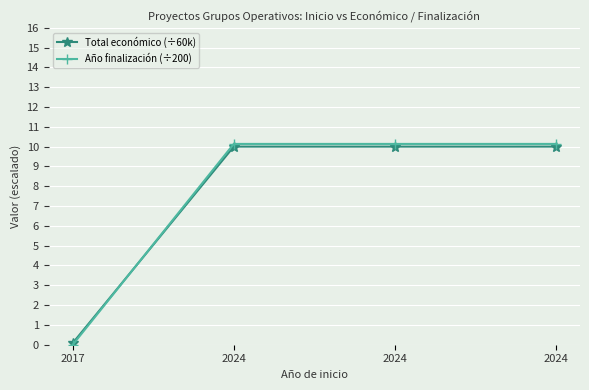

What are all the series names shown in the legend?

Total económico (÷60k), Año finalización (÷200)